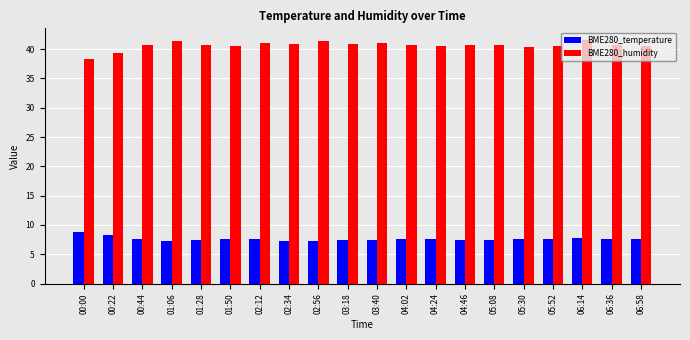

What is the highest value of the BME280_temperature series?

8.8